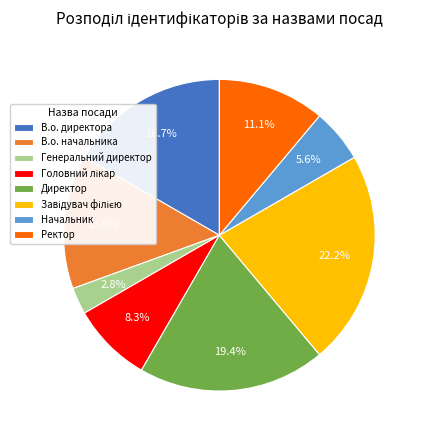

Count the number of slices in the pie.

8